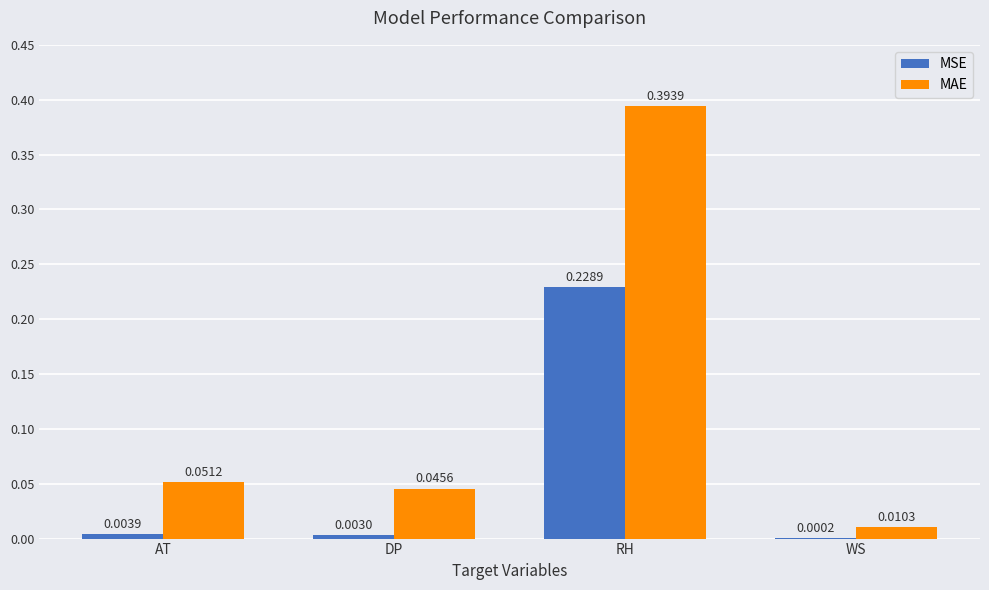

How many groups of bars are there?

4